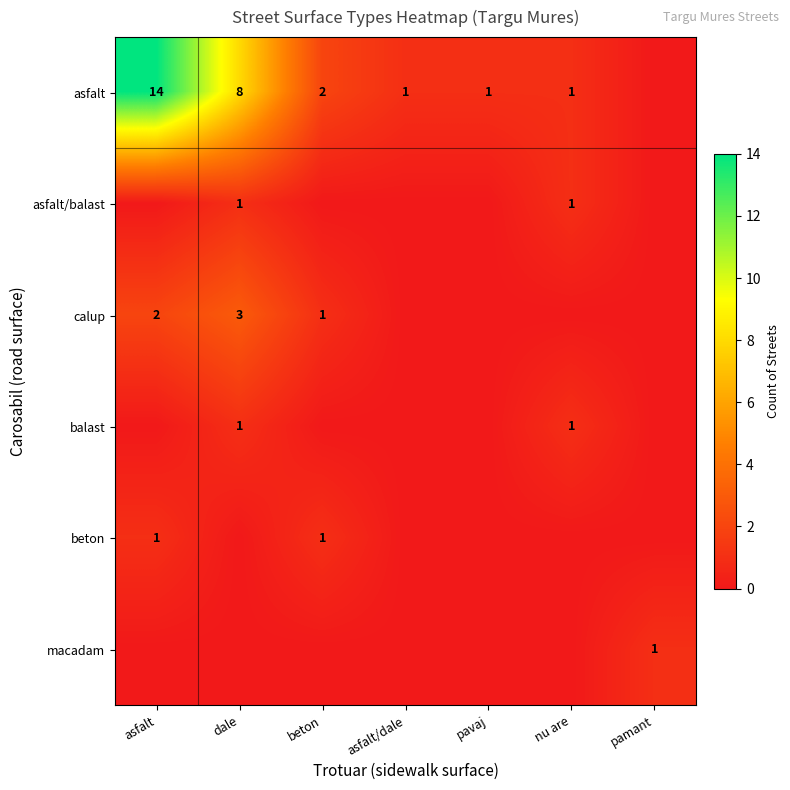

The value of calup at asfalt is 1. True or false?

False